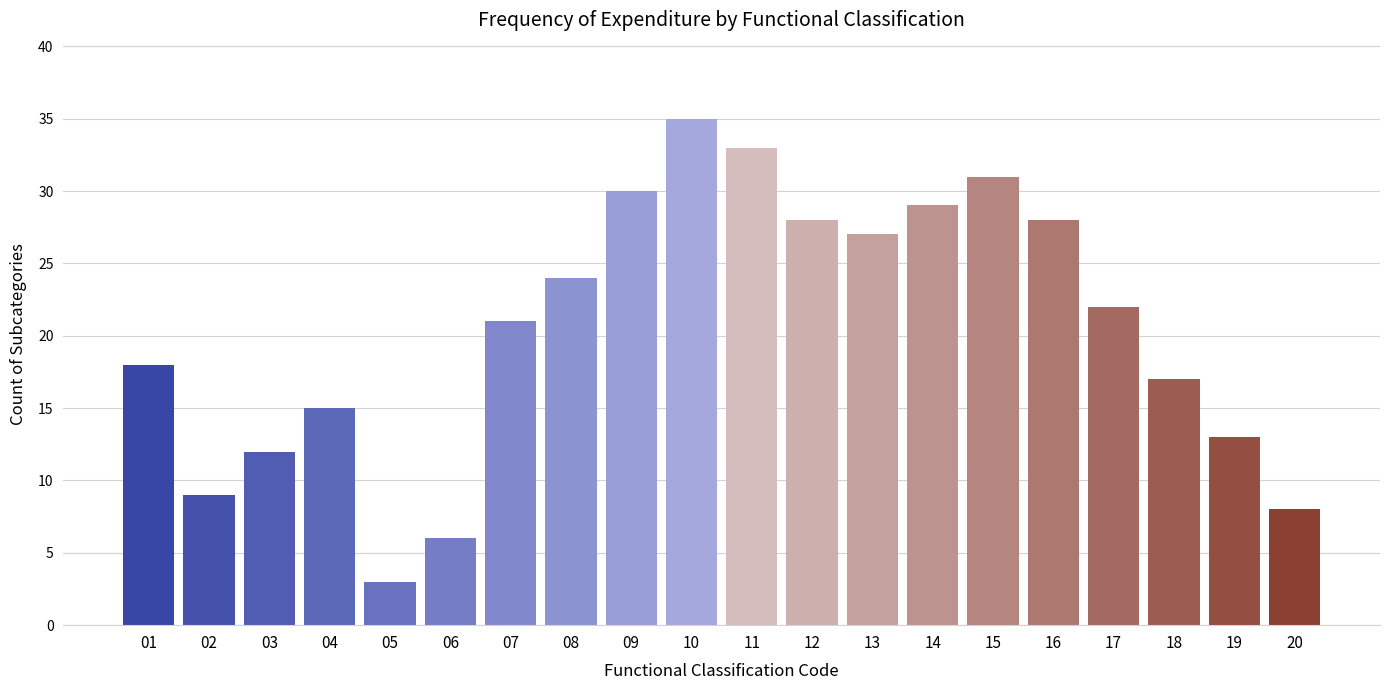

Reading left to right, what are all the values shown in this chart?

18	9	12	15	3	6	21	24	30	35	33	28	27	29	31	28	22	17	13	8